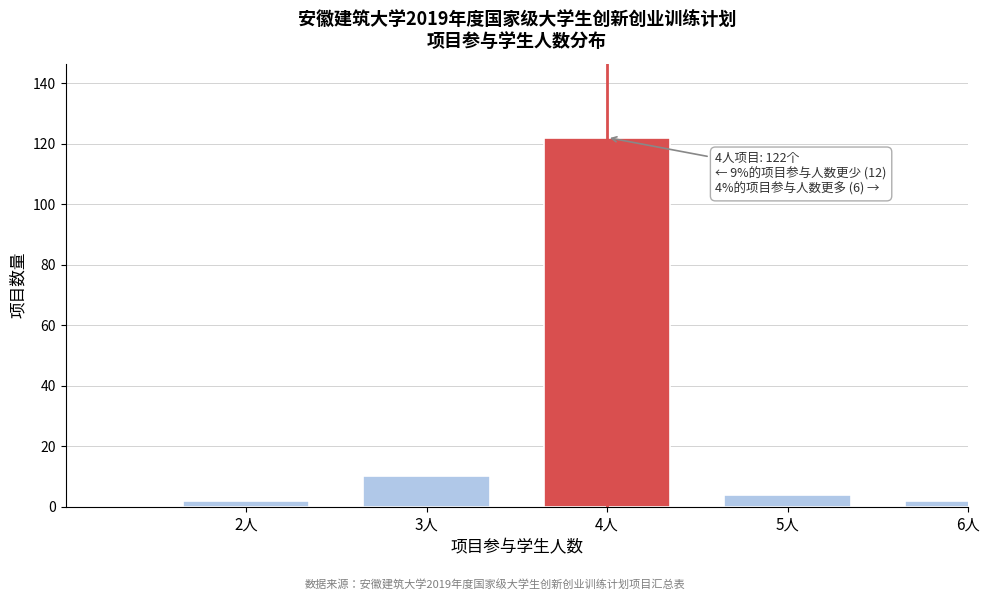

Reading left to right, extract all data points from this chart.

2	10	122	4	2